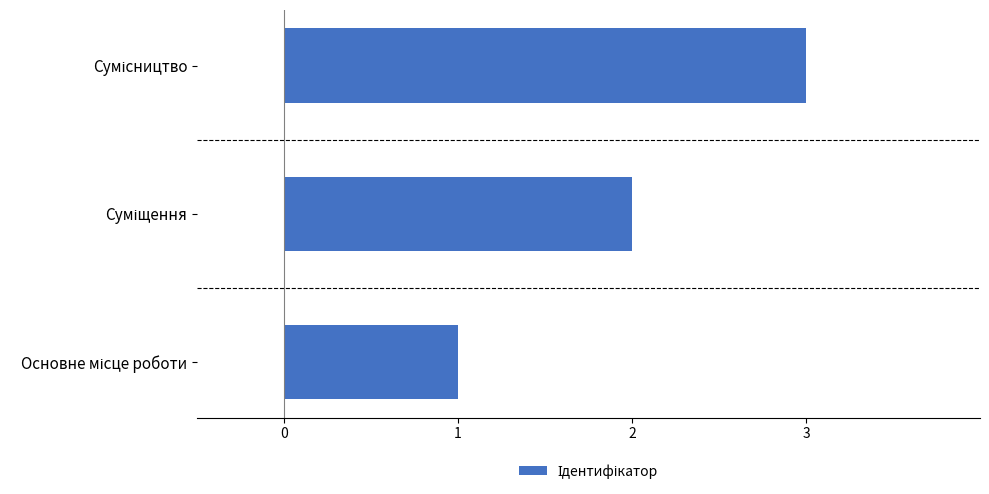

What is the greatest value displayed?

3